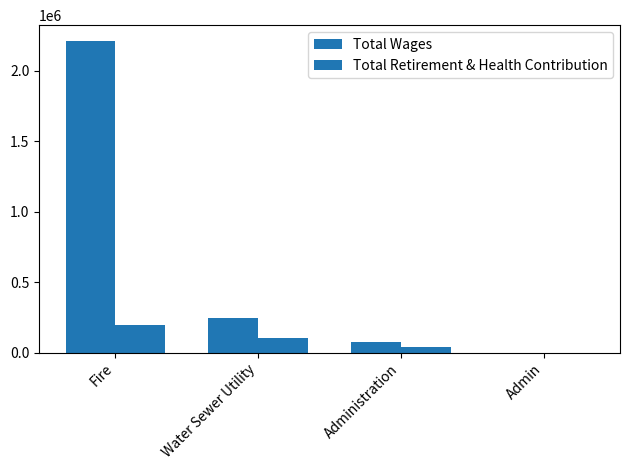

How many series are shown in this chart?

2